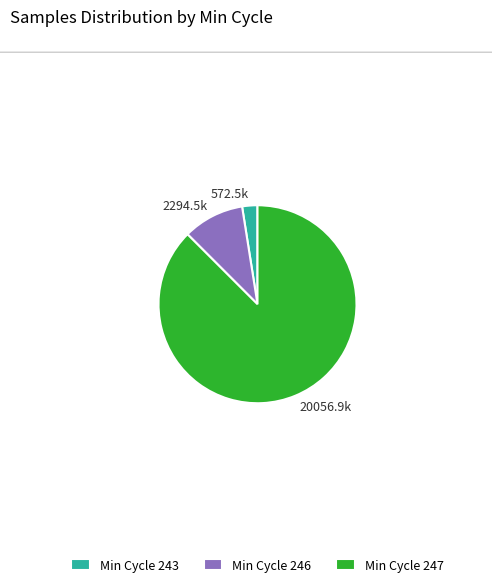

Between 572.5k and 2294.5k, which is larger?

2294.5k